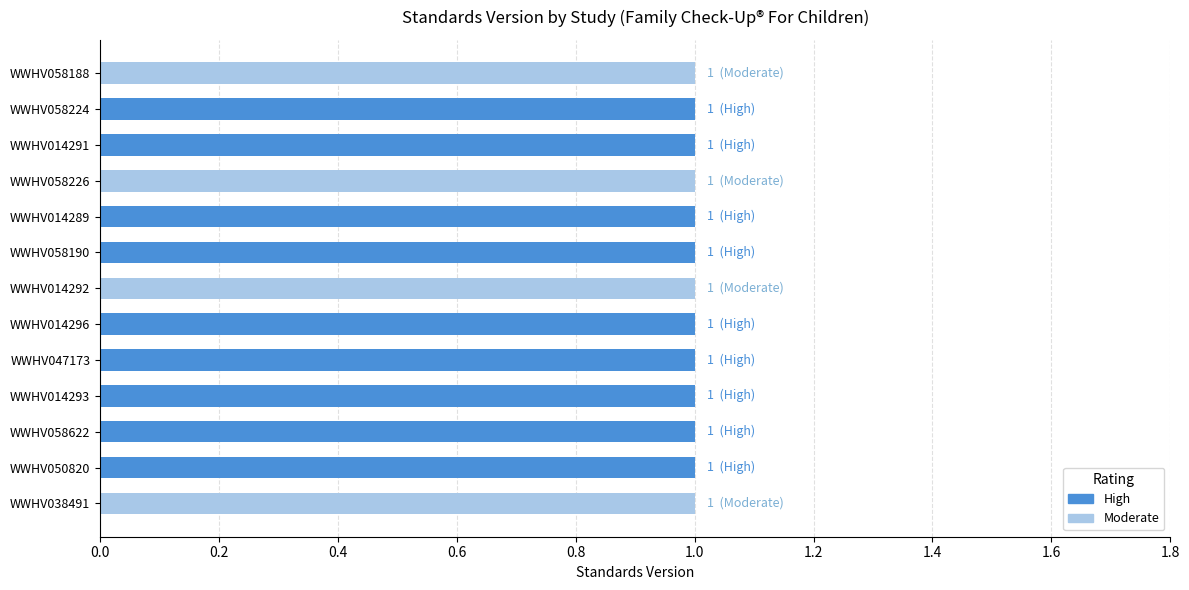

The High series shows 2 at WWHV014291. True or false?

False